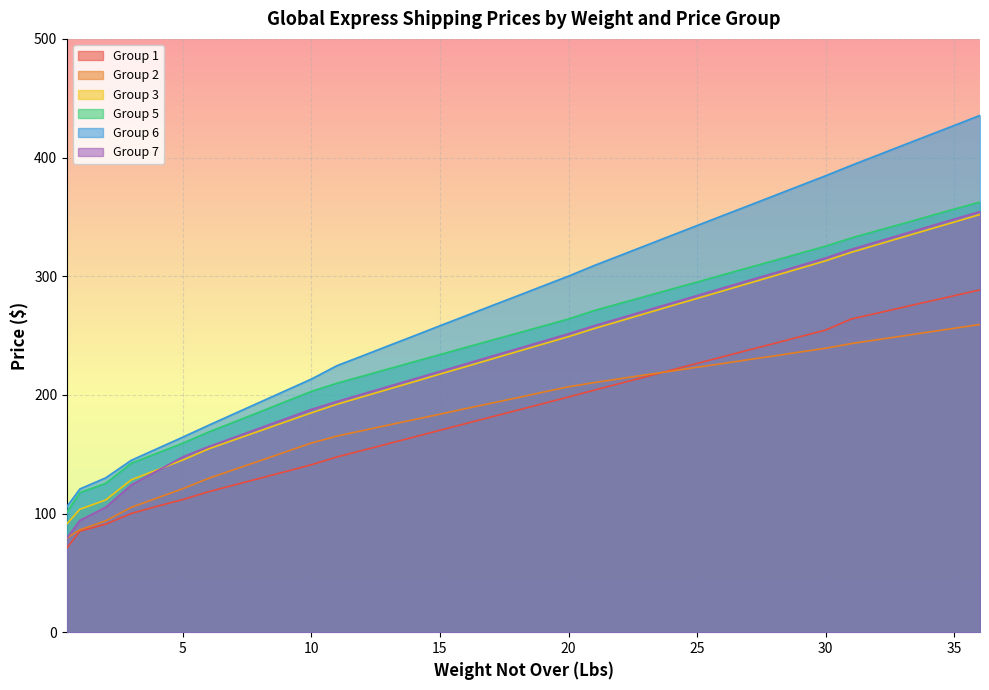

What is the difference between the maximum and minimum values in the Group 3 series?

260.6